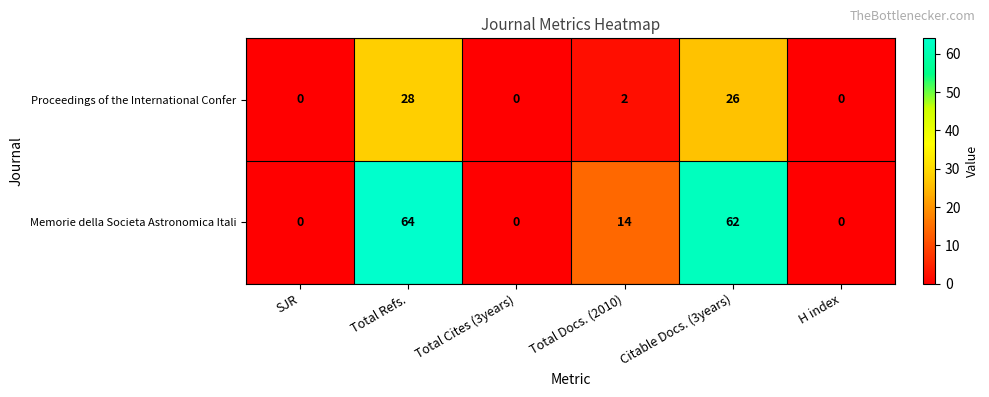

What is the difference between the second highest and second lowest values in the Proceedings of the International Confer series?

26